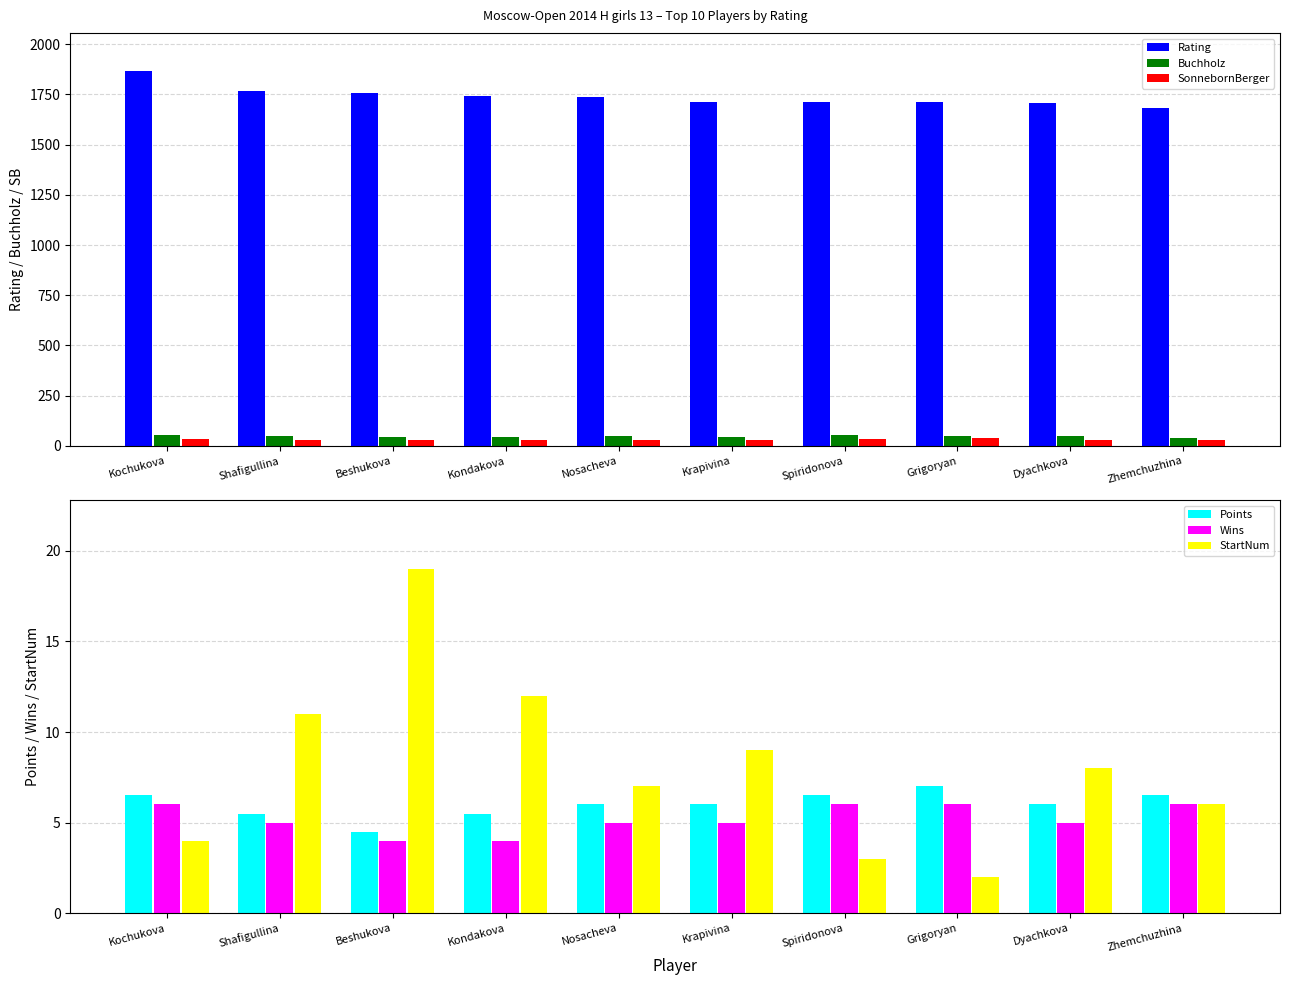

What is the sum of the Rating values at Shafigullina and Zhemchuzhina?

3445.0